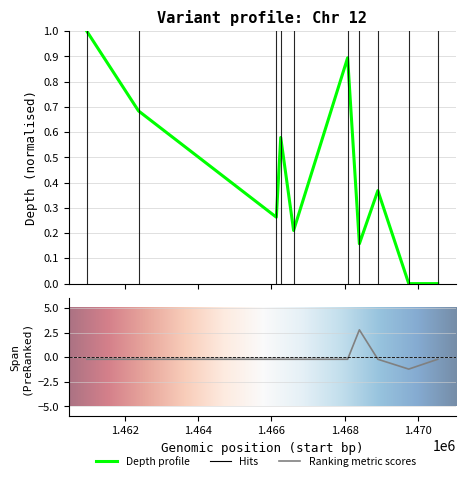

What is the greatest value displayed?

1.0